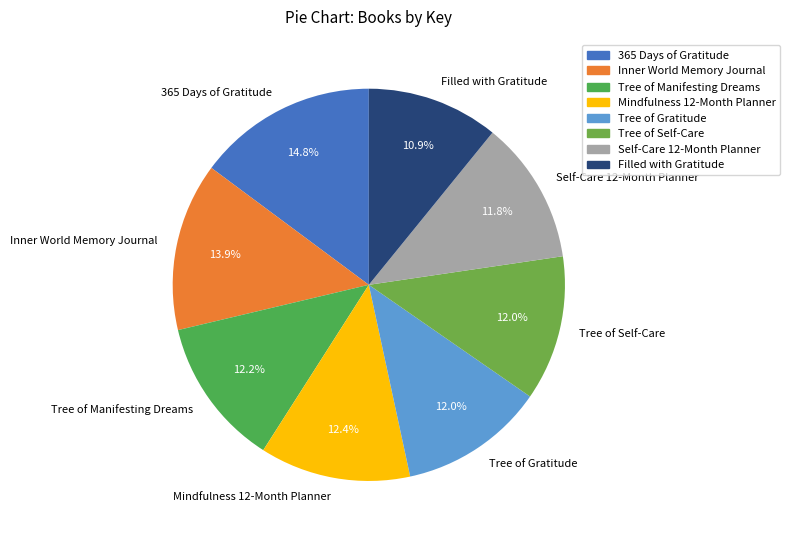

What percentage is the Inner World Memory Journal slice, to the nearest percent?

14%